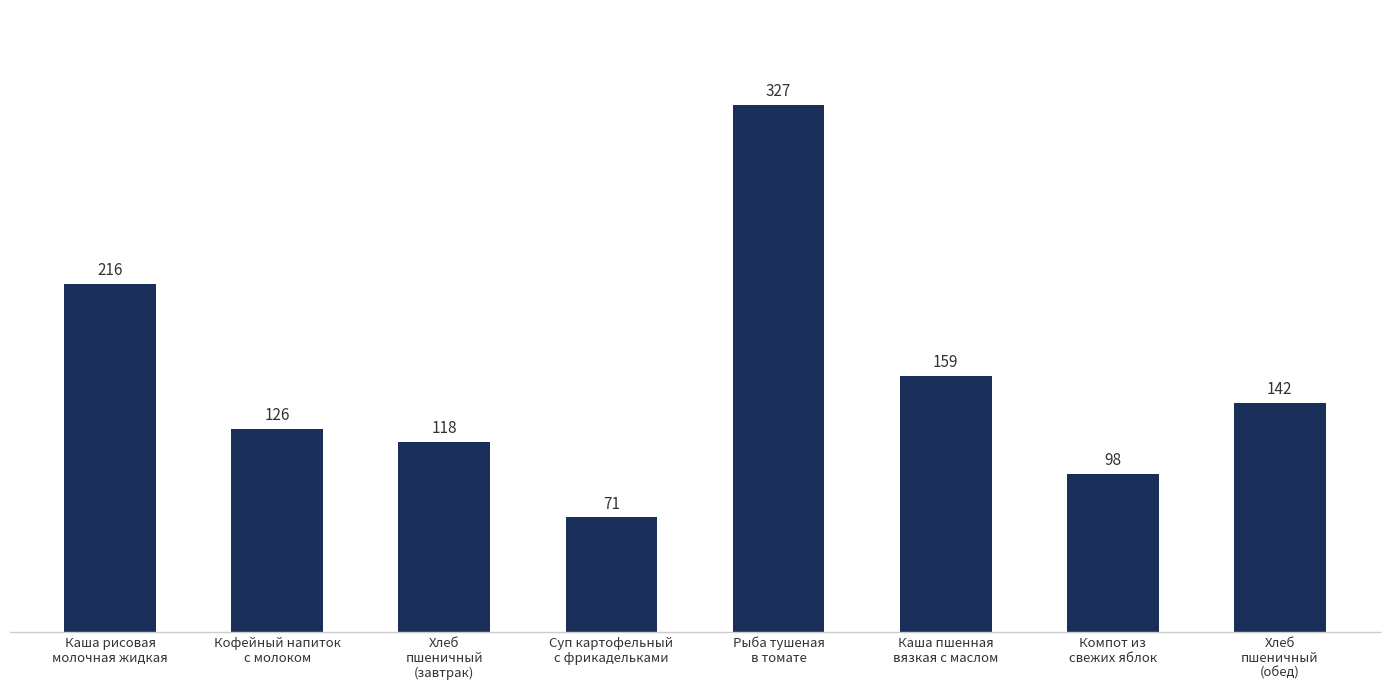

What is the label of the 3rd bar from the right?

Каша пшенная
вязкая с маслом